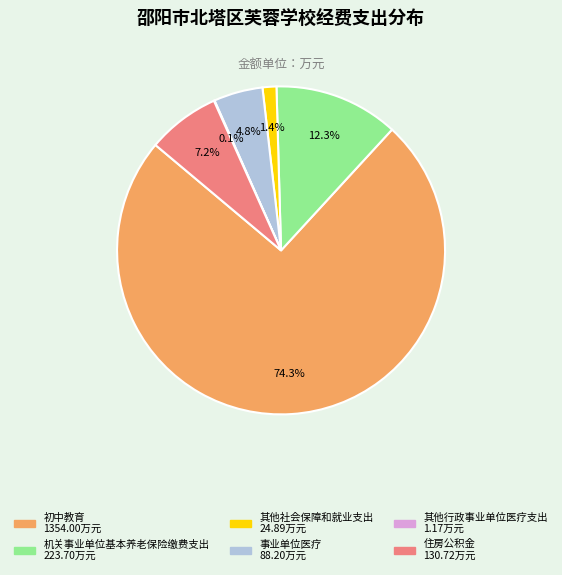

Between 住房公积金 and 初中教育, which is larger?

初中教育